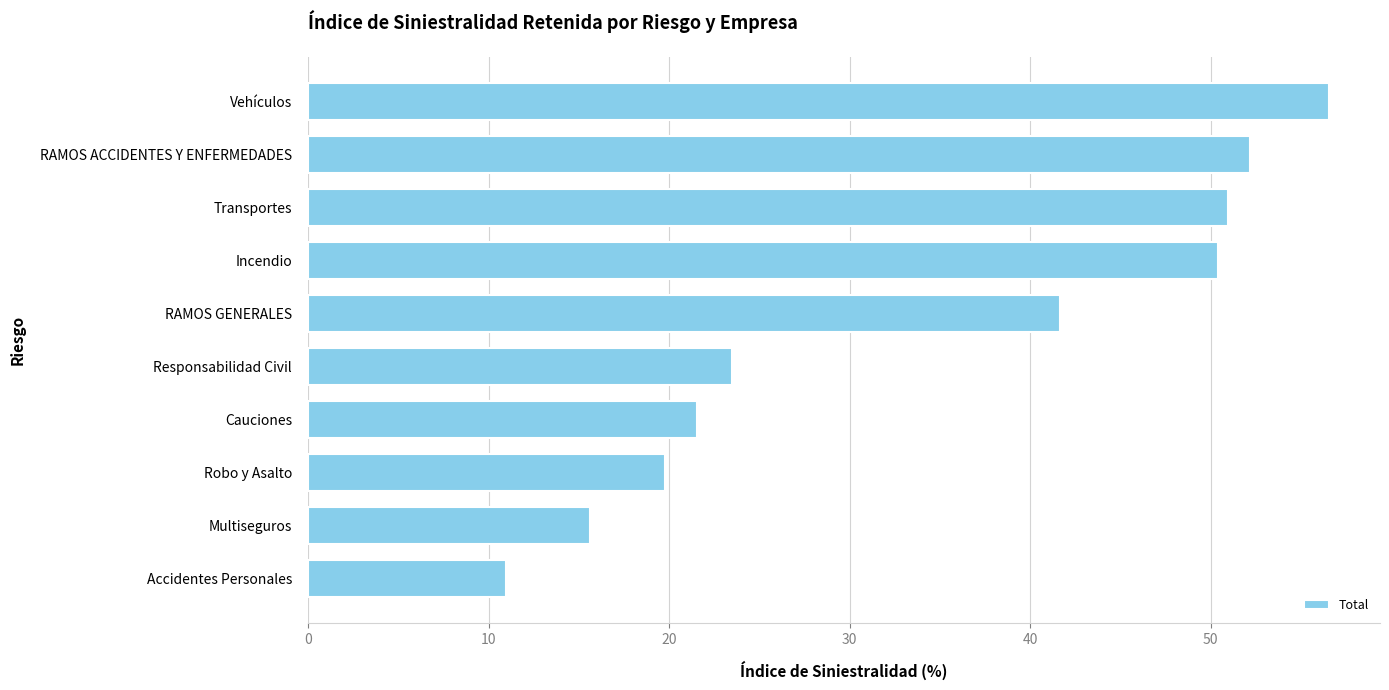

What is the difference between the maximum and minimum values?

45.6